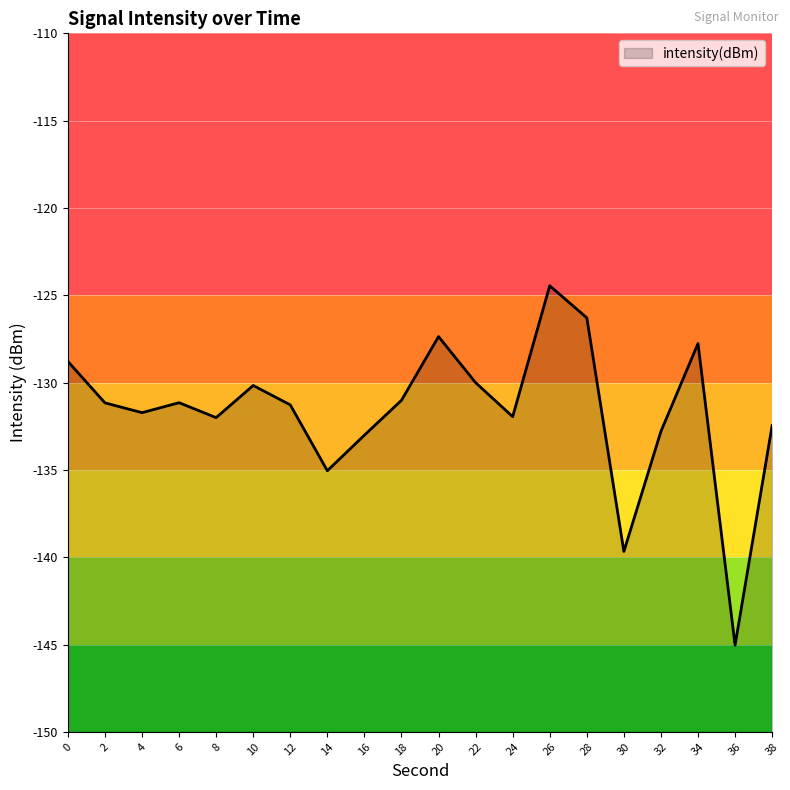

Reading left to right, transcribe all the data shown in this chart.

0=-128.8	2=-131.2	4=-131.7	6=-131.2	8=-132.0	10=-130.2	12=-131.3	14=-135.0	16=-133.0	18=-131.0	20=-127.4	22=-130.0	24=-132.0	26=-124.5	28=-126.3	30=-139.7	32=-132.8	34=-127.8	36=-145.0	38=-132.5